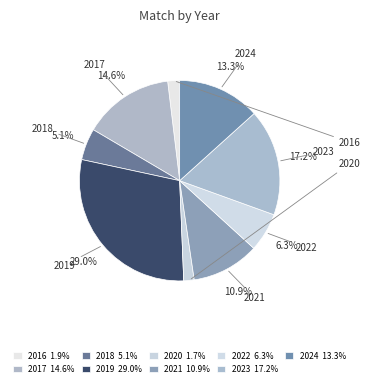

Count the number of slices in the pie.

9